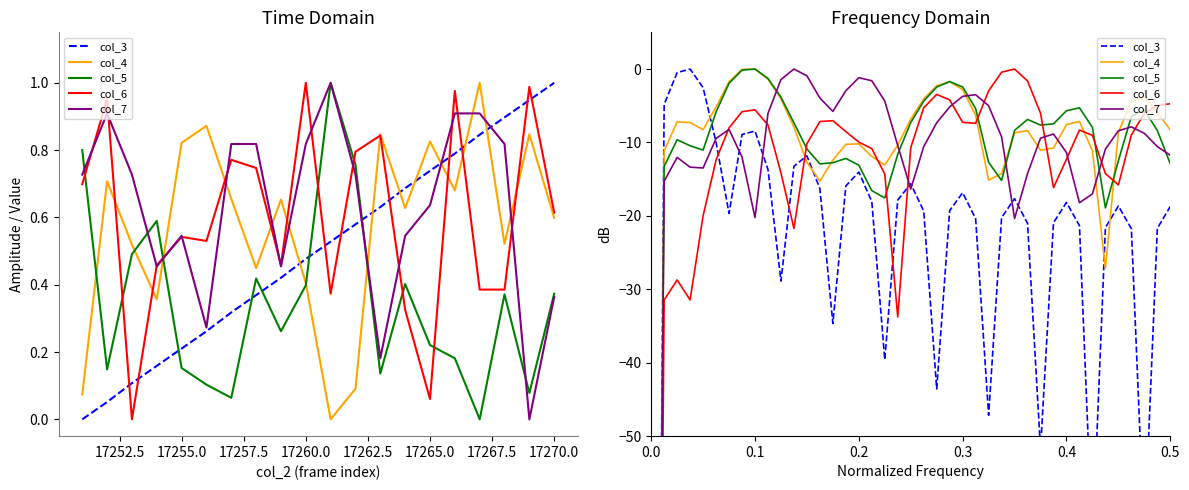

How many lines are shown in the chart?

5